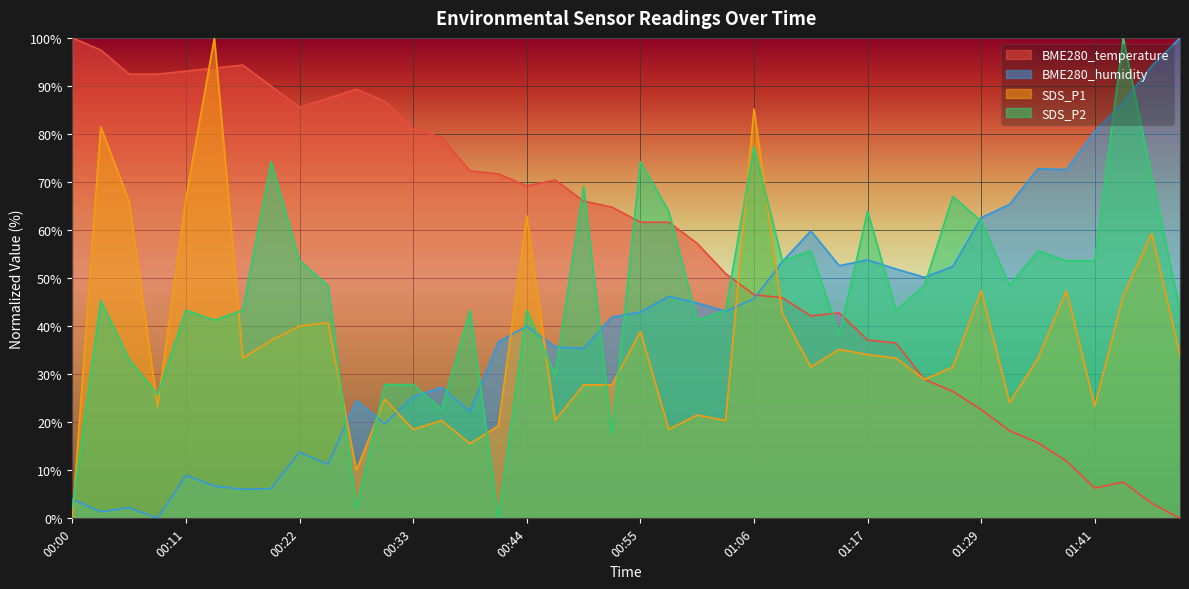

At which label does SDS_P2 first exceed 45?

00:03